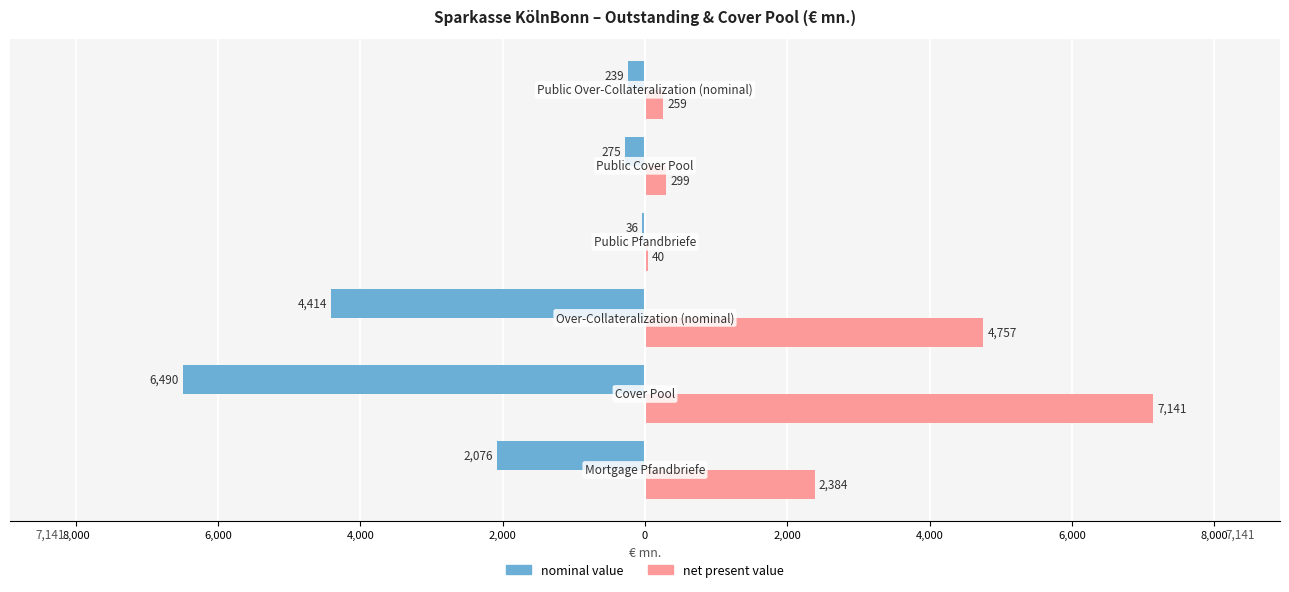

What are all the series names shown in the legend?

nominal value, net present value